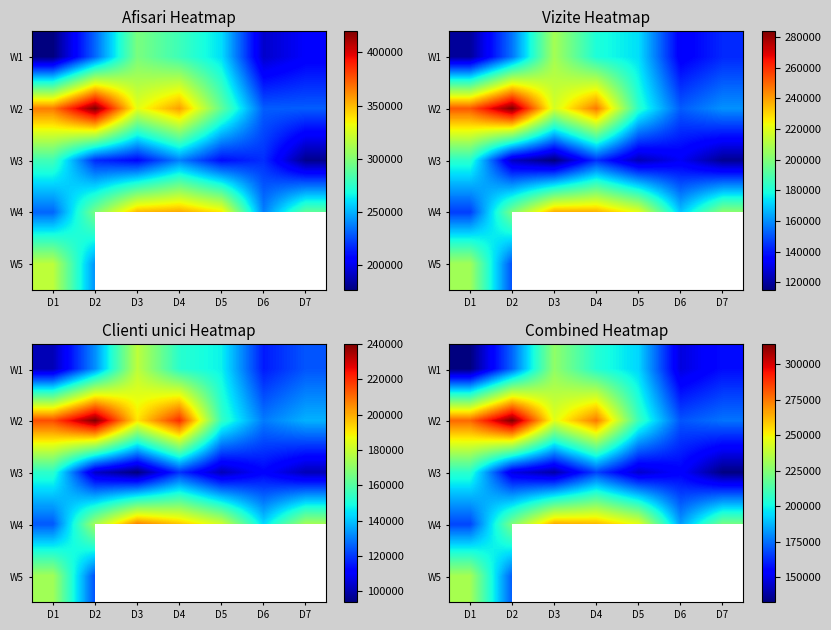

What is the greatest value displayed?

314555.7